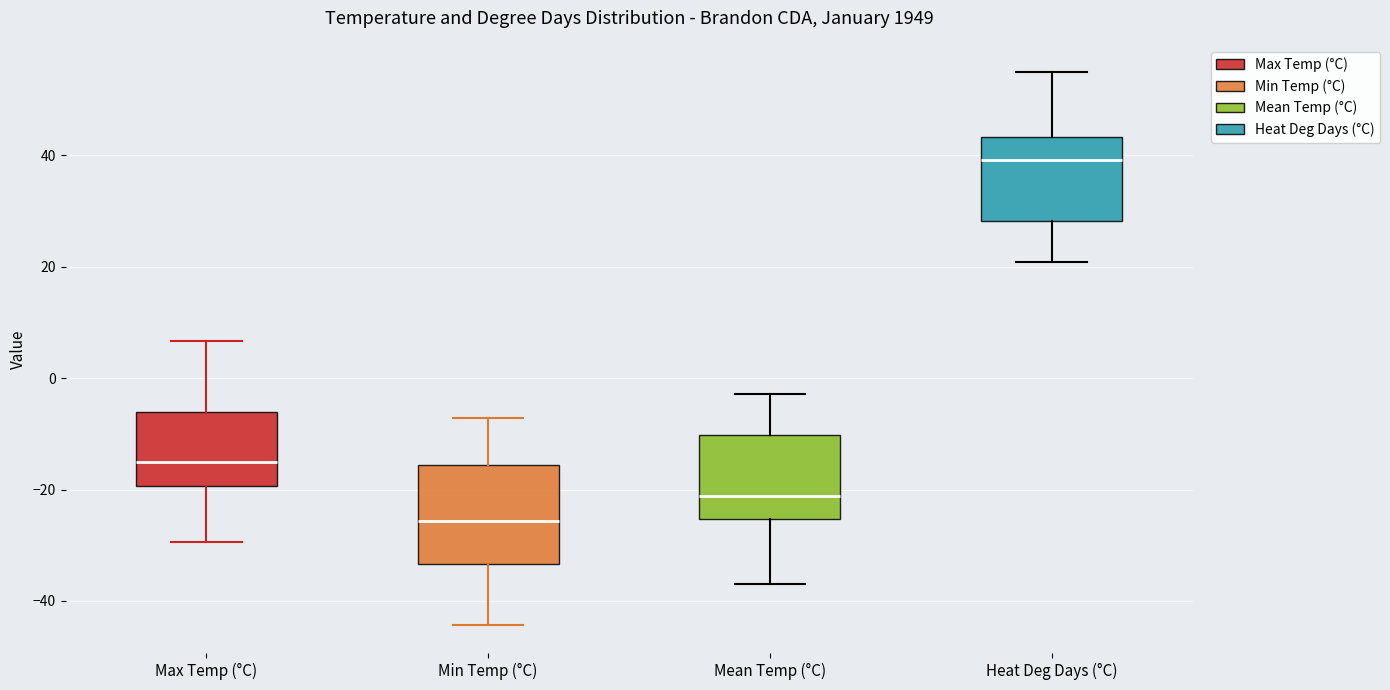

Reading left to right, transcribe this box plot: for each box, give where its median line is, the range the box spans, and where its two whiskers end, as read against the y-axis. The values are not printed on the chart, so give them approximately, as read against the axis.

Max Temp (°C): median -14, box -20 to -6, whiskers -30 to 6
Min Temp (°C): median -26, box -34 to -16, whiskers -44 to -8
Mean Temp (°C): median -22, box -26 to -10, whiskers -36 to -2
Heat Deg Days (°C): median 40, box 28 to 44, whiskers 20 to 54